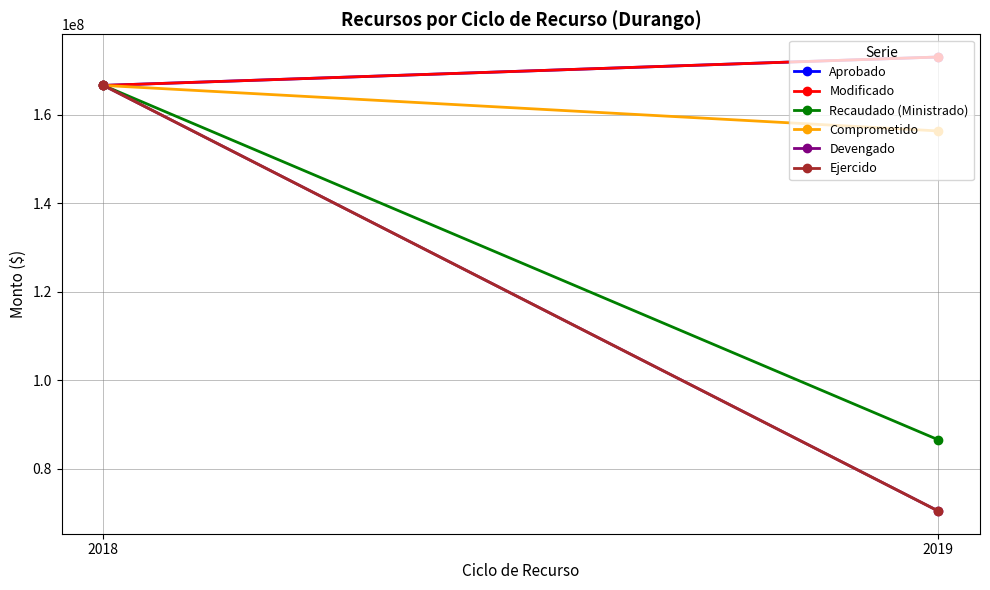

At how many categories does at least one series exceed 116131171?

2